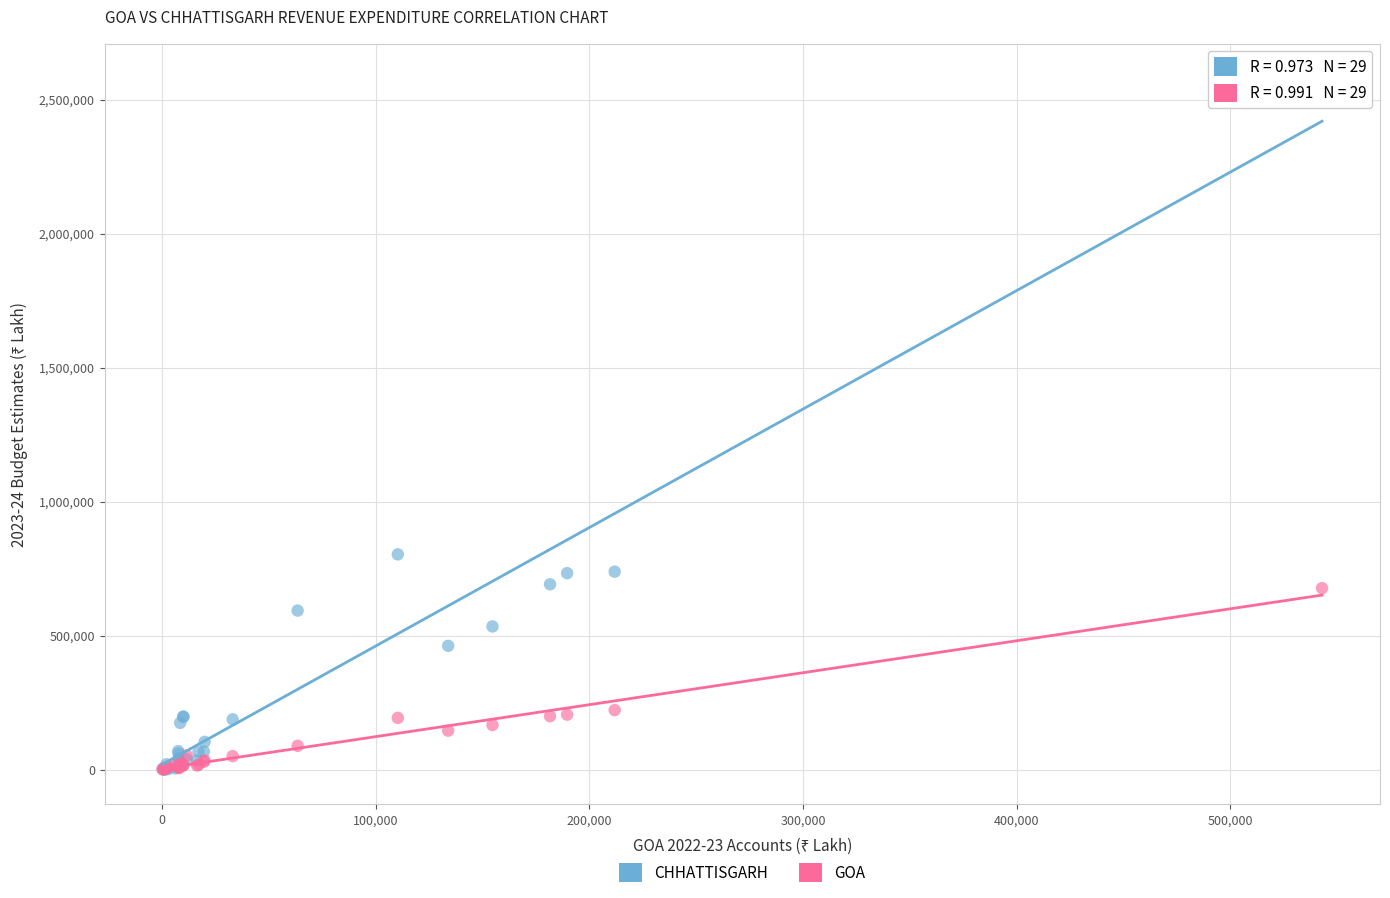

In the CHHATTISGARH series, what Y value is closest to 1289798?

803616.8